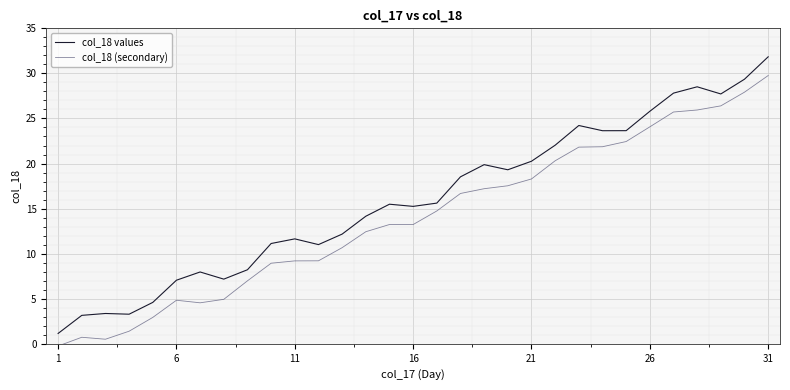

List the series in order of their overall mean, lowest first.

col_18 (secondary), col_18 values